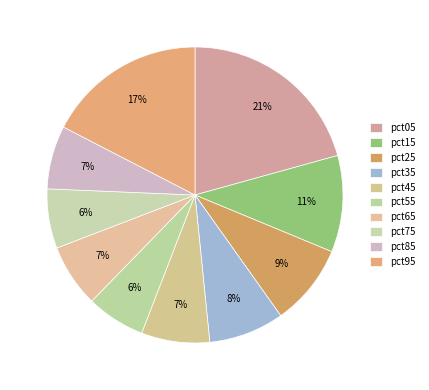

Count the number of slices in the pie.

10